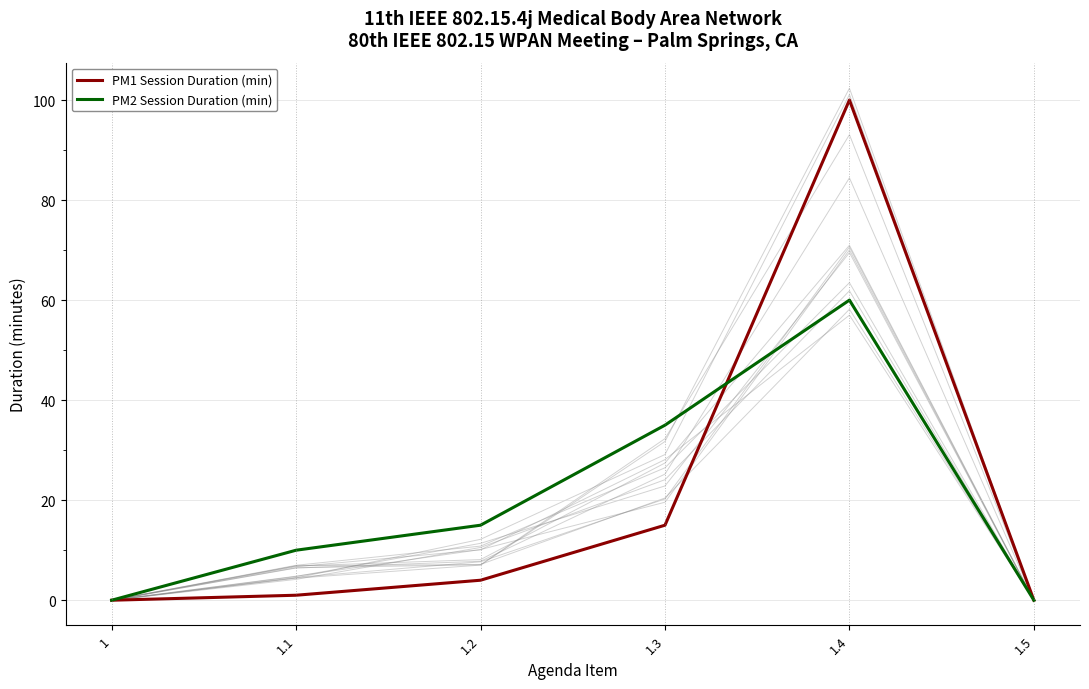

Is the value of PM2 Session Duration (min) at 1.1 greater than the value of PM1 Session Duration (min) at 1.2?

Yes